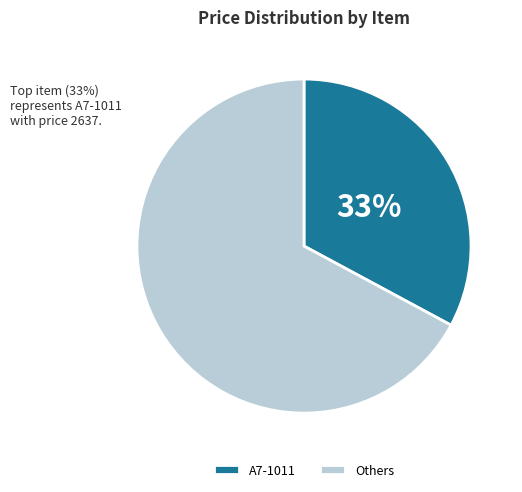

Which category has the smallest portion of the pie?

A7-1011